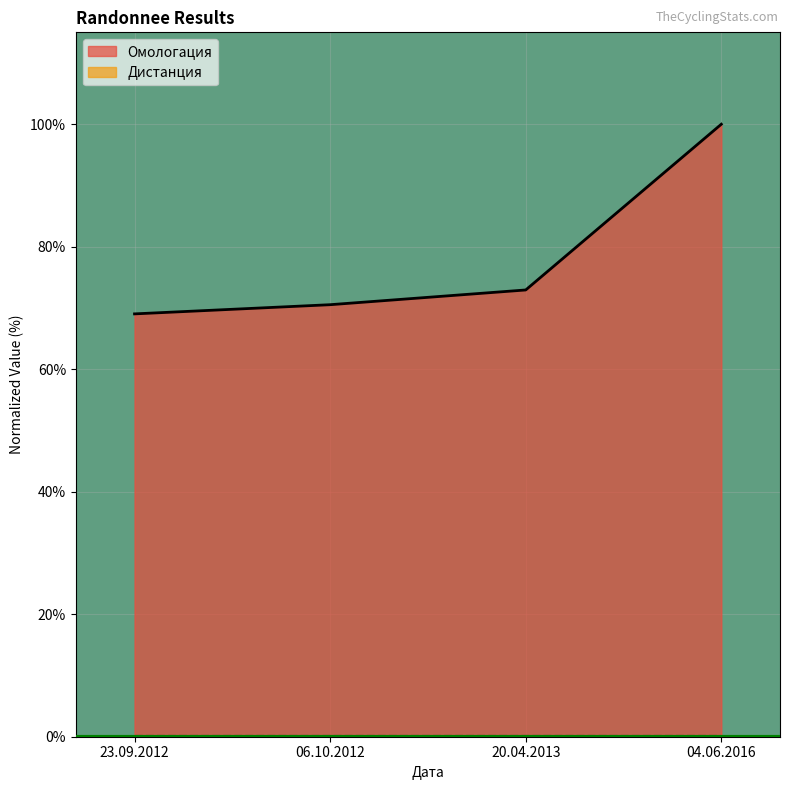

Between 23.09.2012 and 04.06.2016, which is larger?

04.06.2016